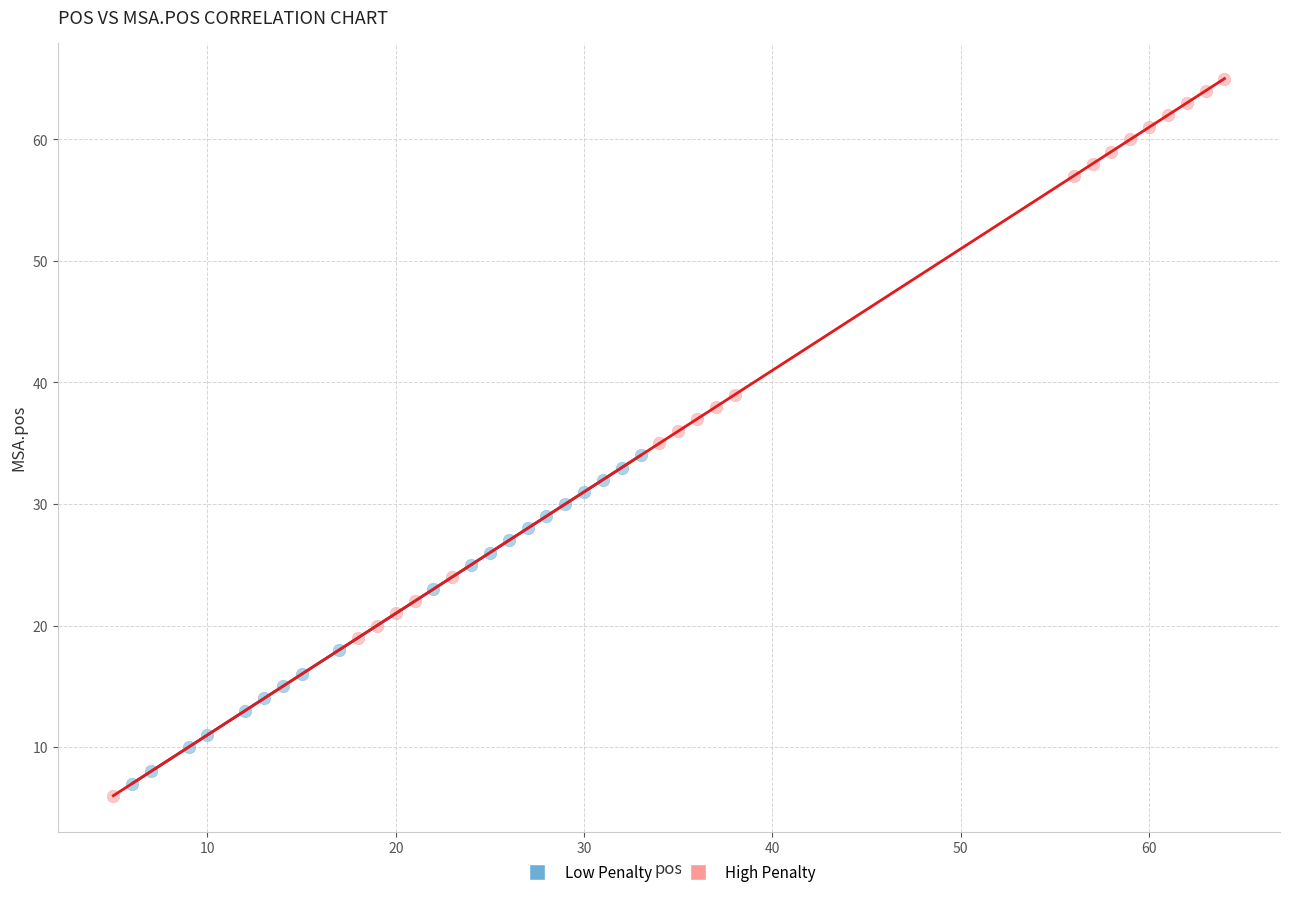

Which series contains the highest Y value?

High Penalty